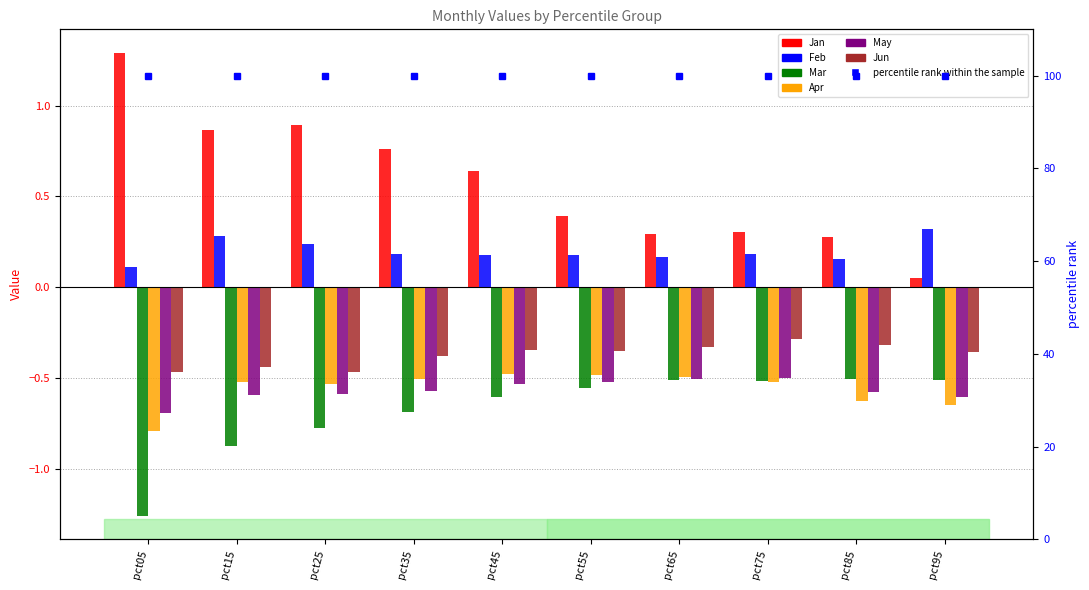

Which has a higher value, pct95 or pct55?

pct55